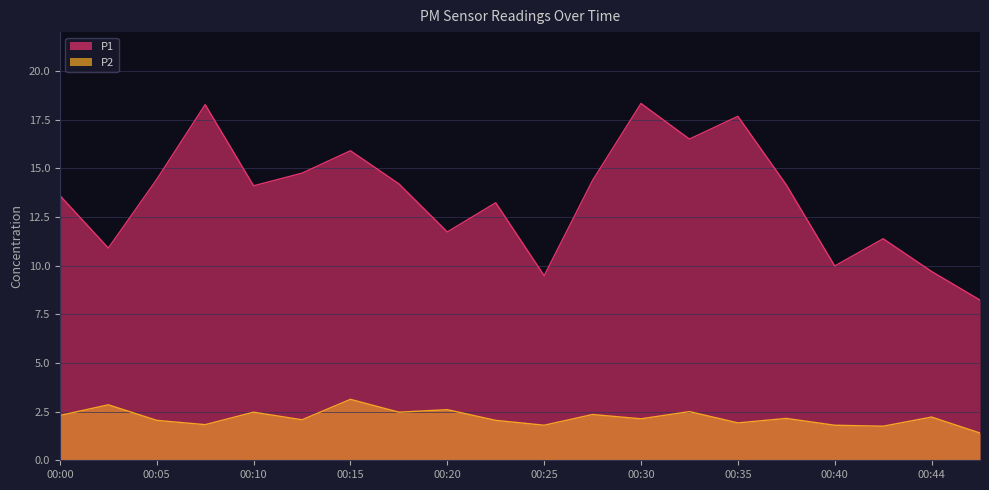

True or false: P2 and P1 intersect in this chart.

False